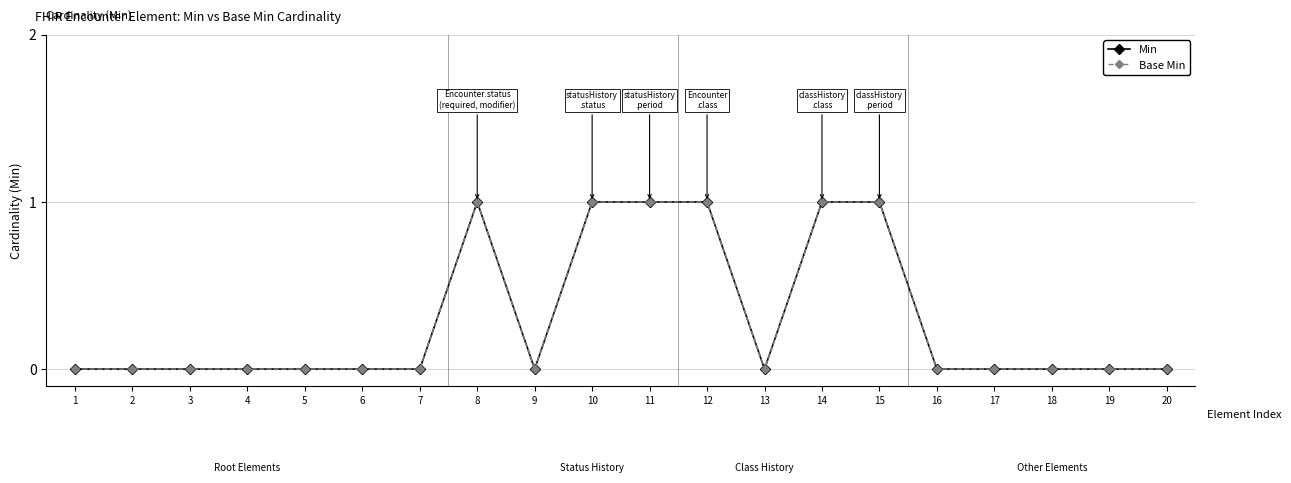

Is this an area chart (filled region under the line)?

No